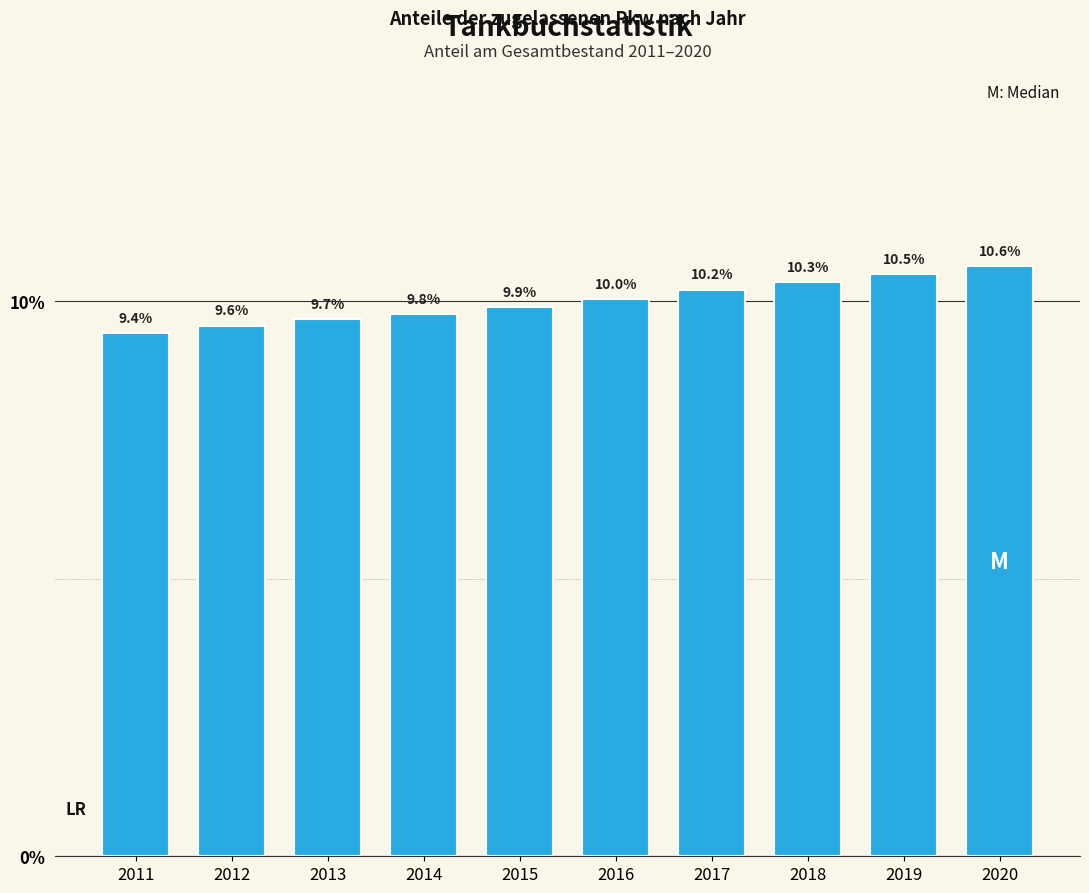

Reading left to right, extract all data points from this chart.

9.4	9.6	9.7	9.8	9.9	10.0	10.2	10.3	10.5	10.6